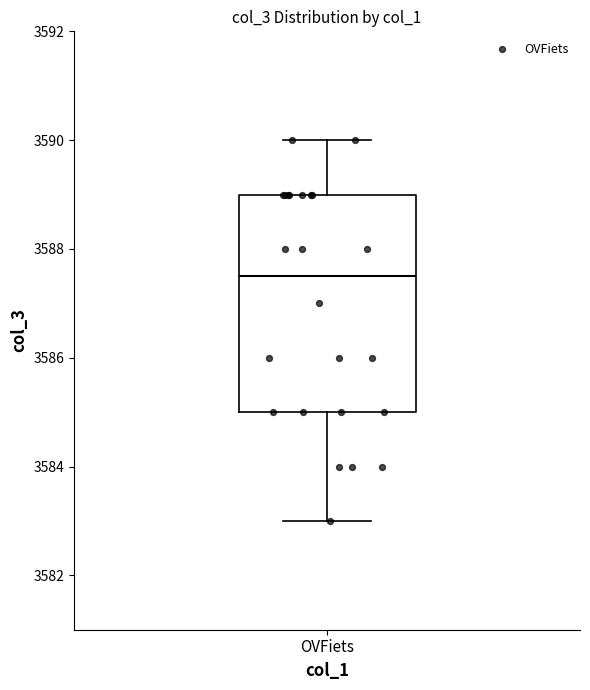

Where is the upper edge of the box for OVFiets on the y-axis? The values are not printed on the chart, so give them approximately, as read against the axis.

3589.0